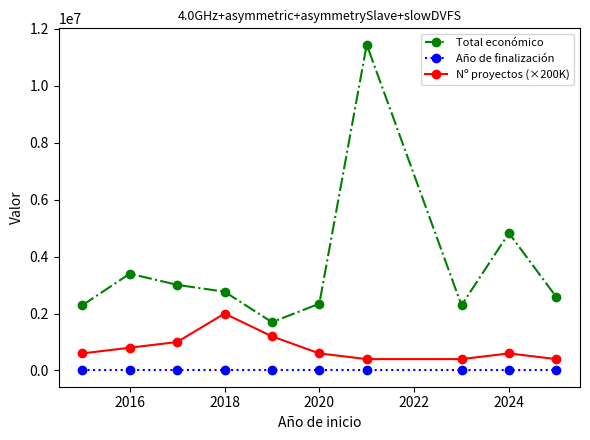

What is the sum of all Total económico values?

36656979.9